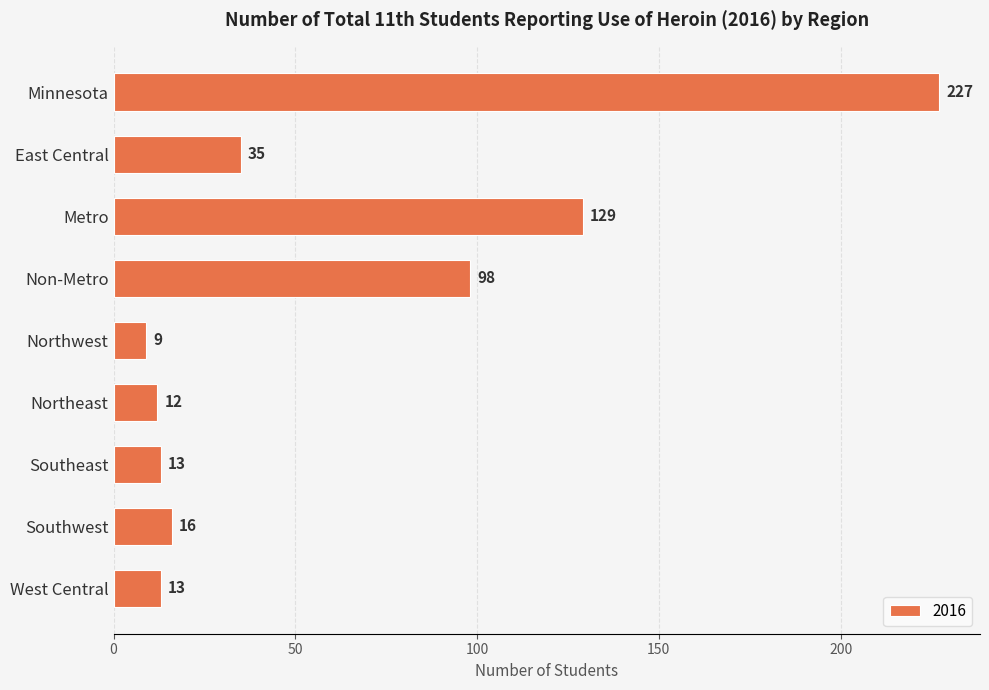

The value at Northwest is 9. True or false?

True